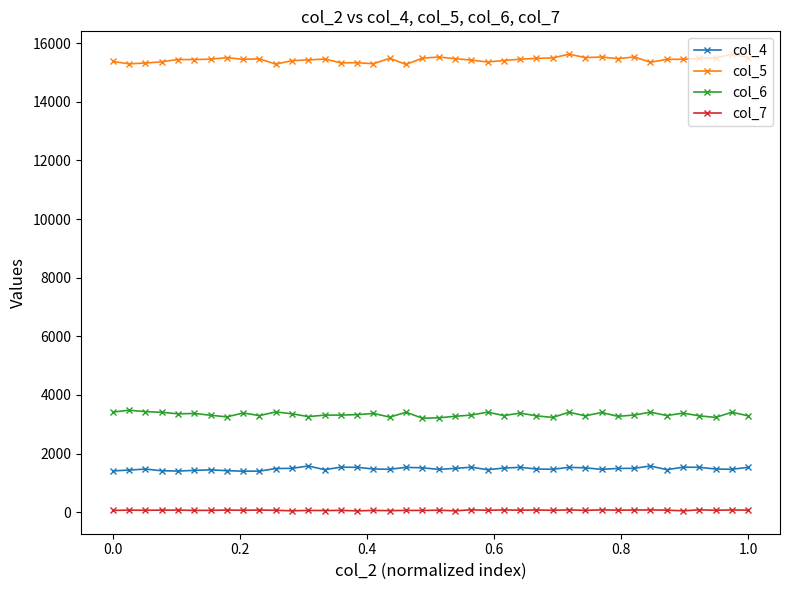

At how many categories does at least one series exceed 15062?

40